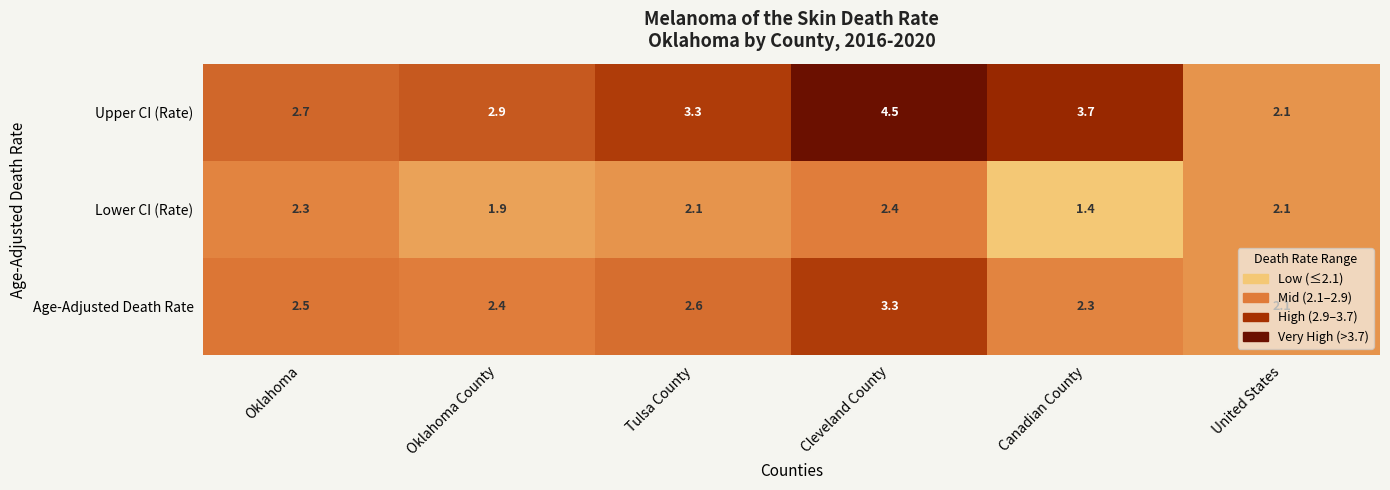

The Age-Adjusted Death Rate series shows 5.8 at Cleveland County. True or false?

False